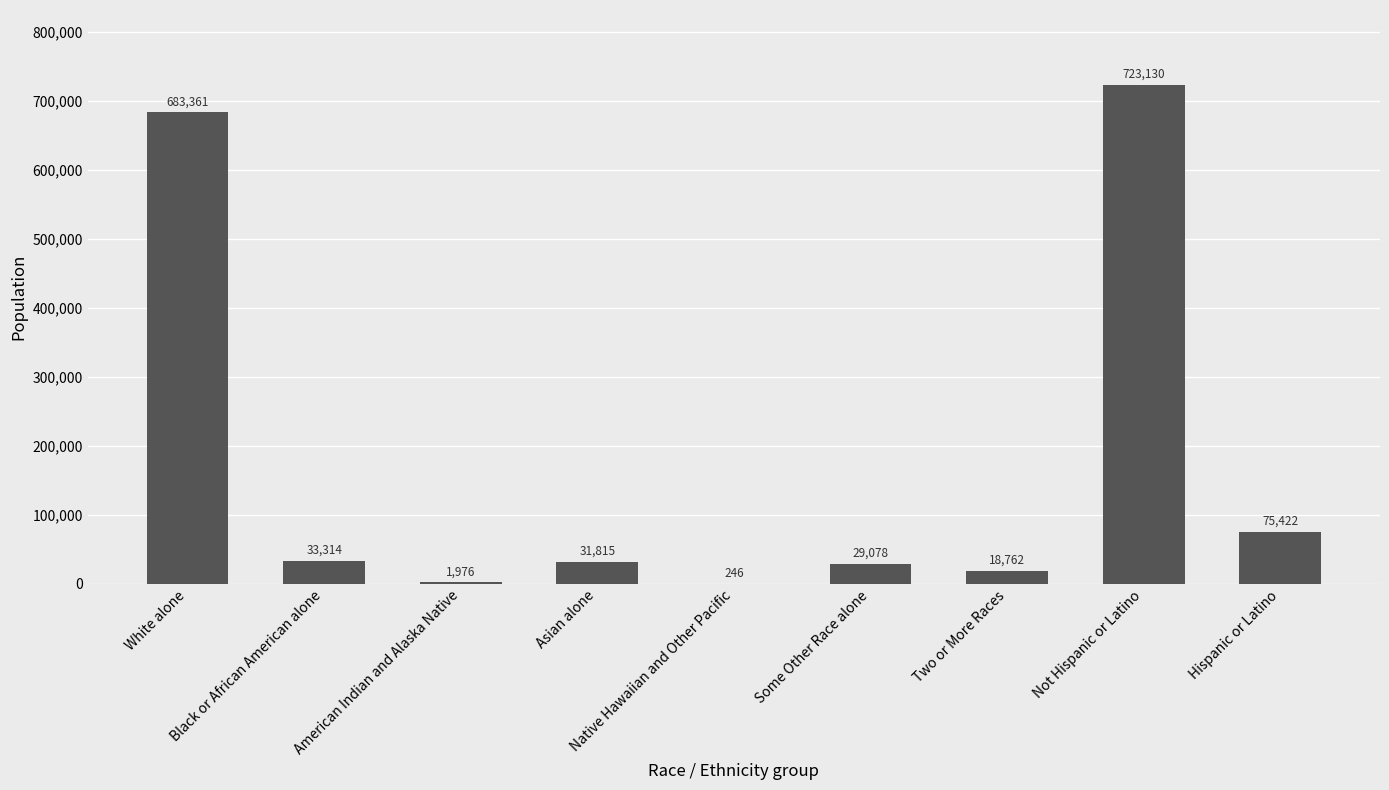

What is the sum of all values?

1597104